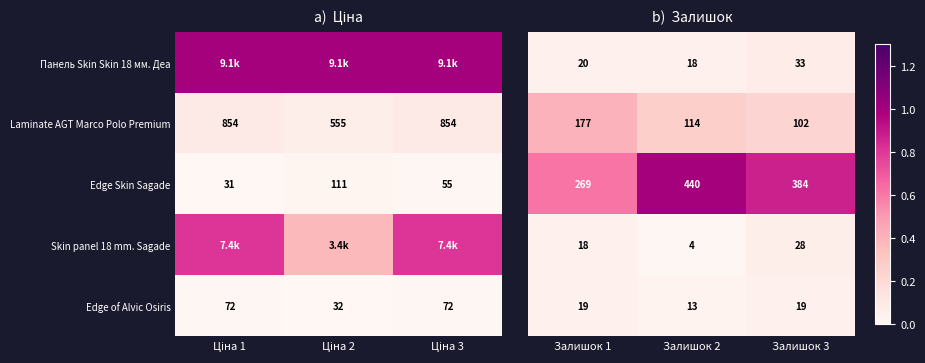

How many values in the Edge Skin Sagade series are below 55?

1